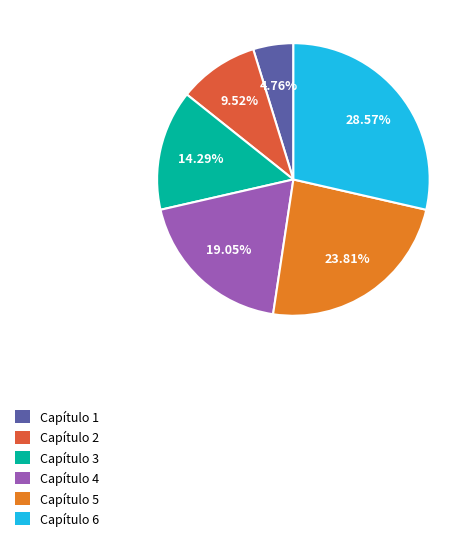

Which has a higher value, Capítulo 1 or Capítulo 2?

Capítulo 2